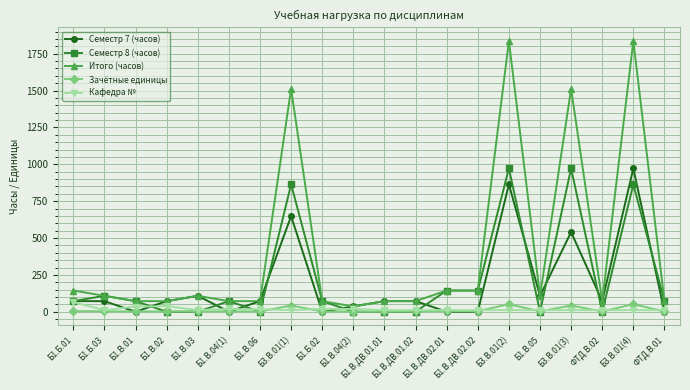

At which label does Зачётные единицы first exceed 3?

Б1.Б.01